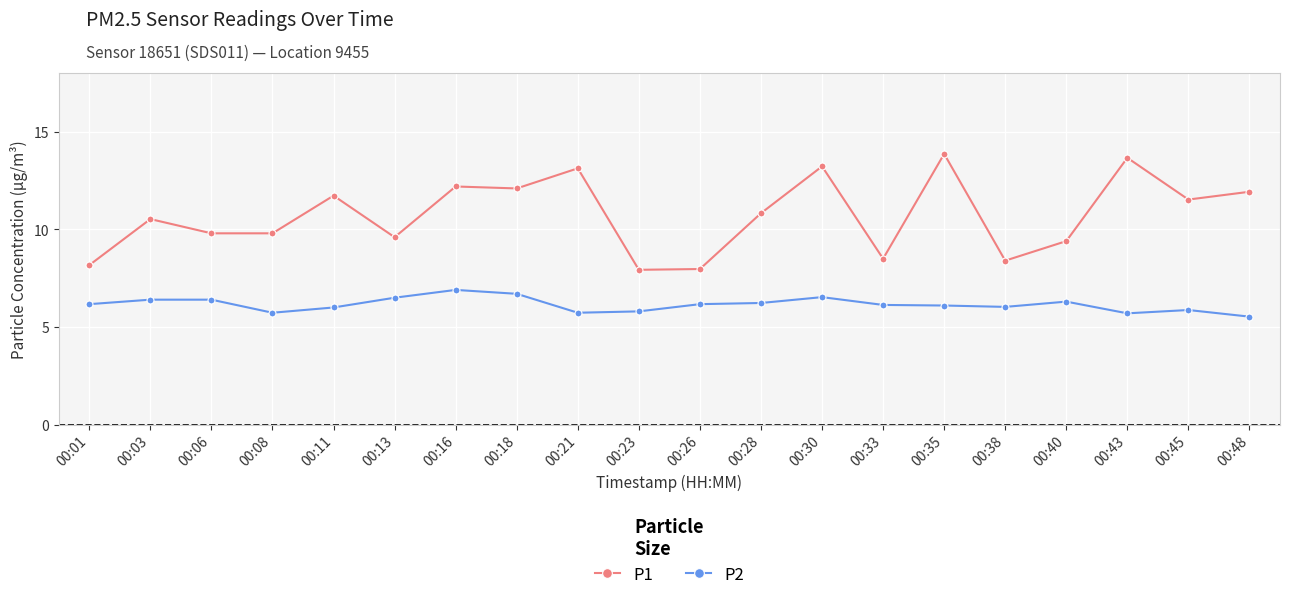

Read the P2 value at 00:33.

6.1